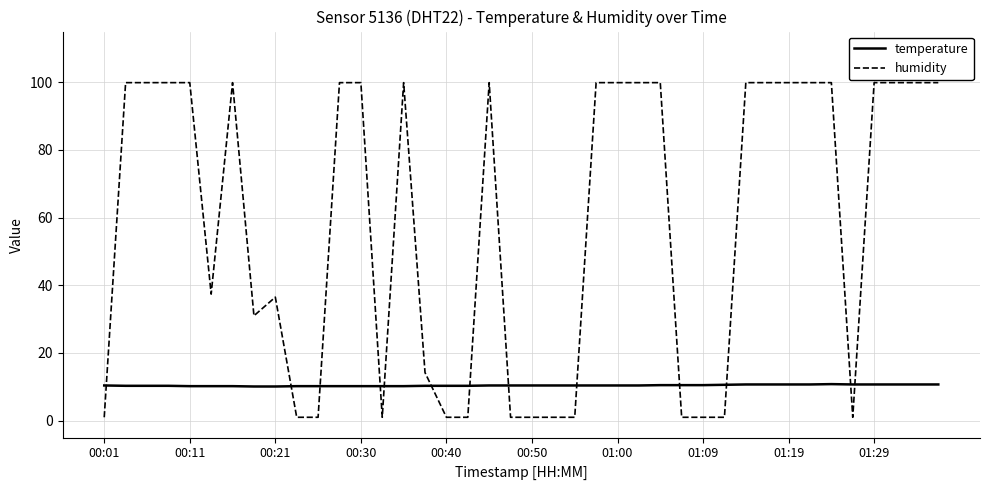

List the series in order of their overall mean, highest first.

humidity, temperature